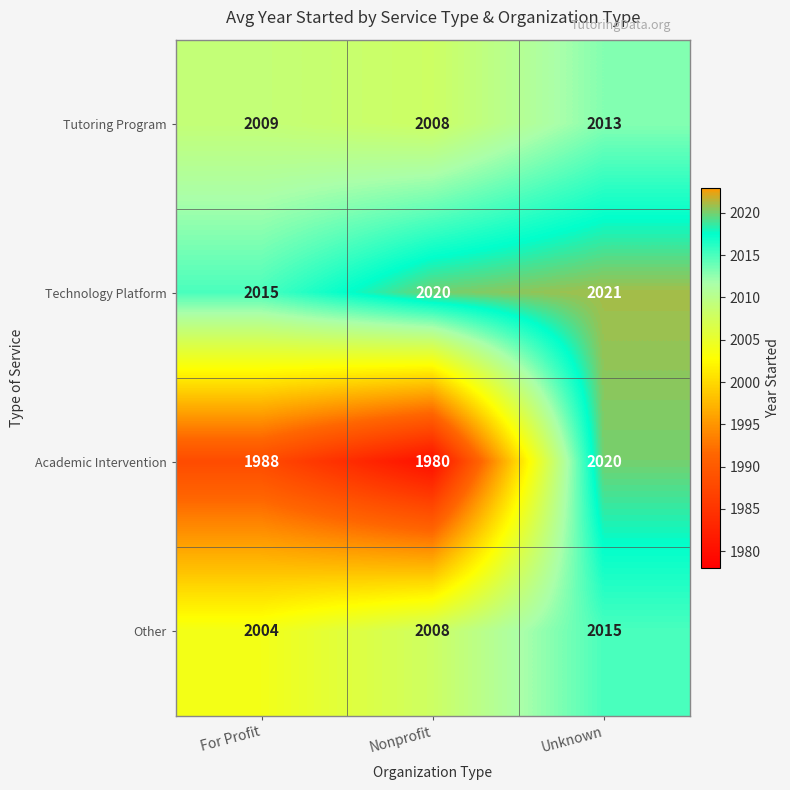

Rank the series by their maximum value, from lowest to highest.

Tutoring Program, Other, Academic Intervention, Technology Platform